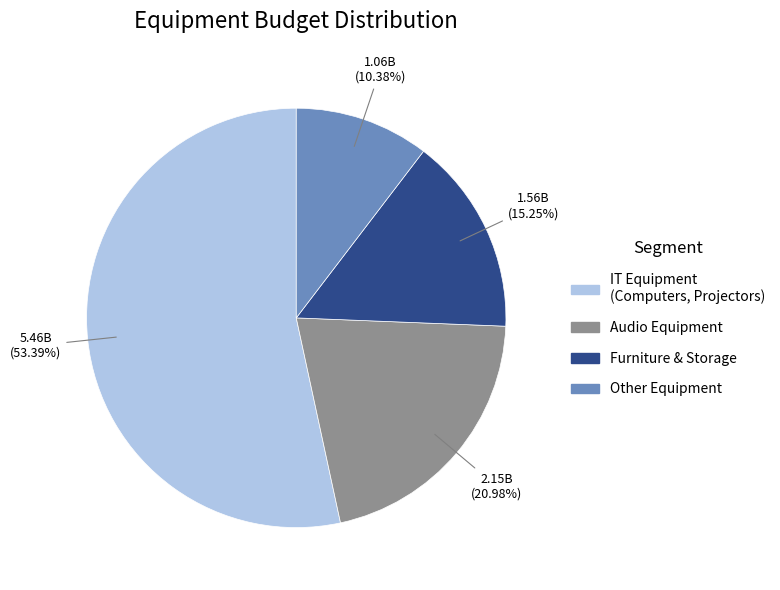

Is there a majority slice in this chart?

Yes